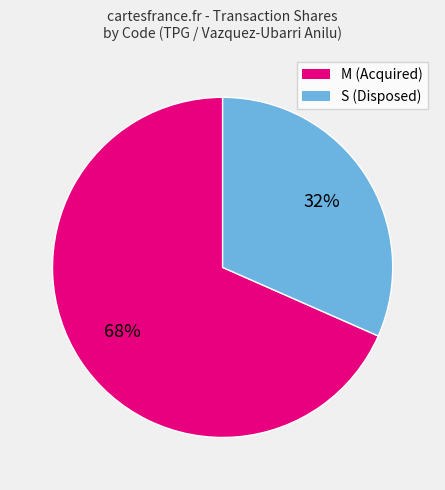

To the nearest percent, what portion does S (Disposed) represent?

32%